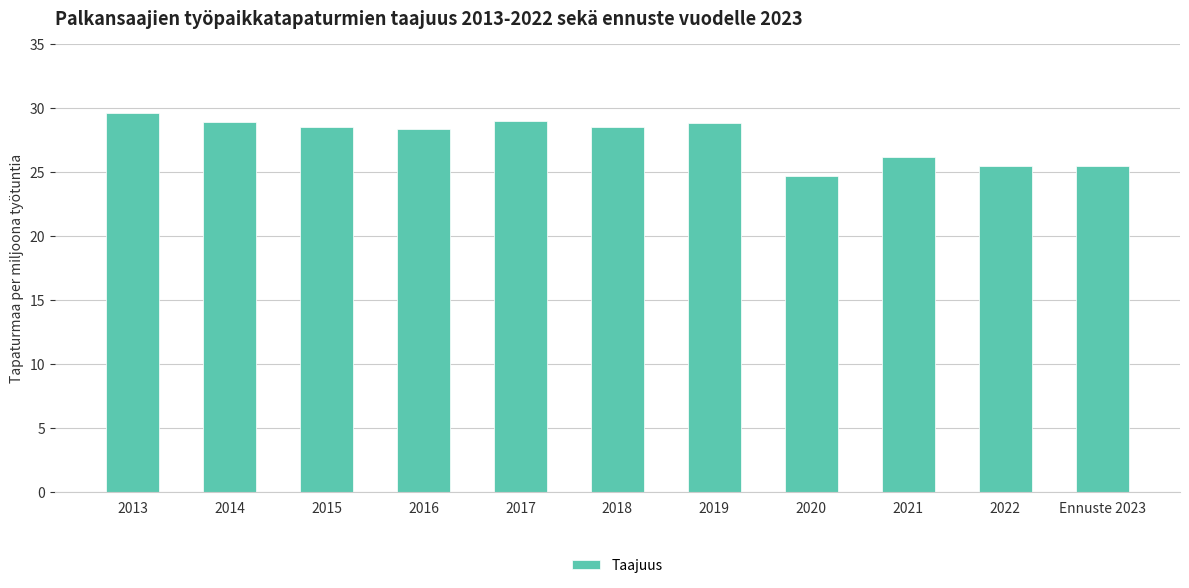

What is the difference between the second highest and minimum values?

4.3